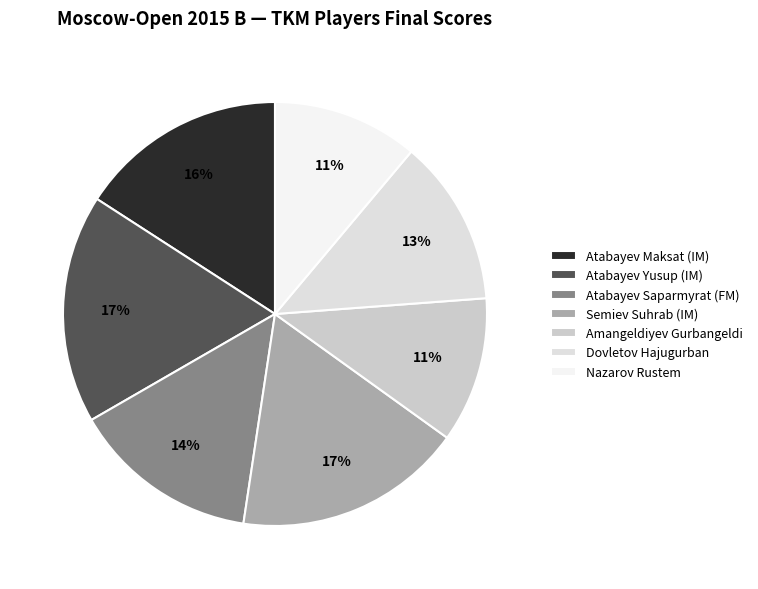

The Atabayev Yusup (IM) slice represents 17% of the pie. True or false?

True